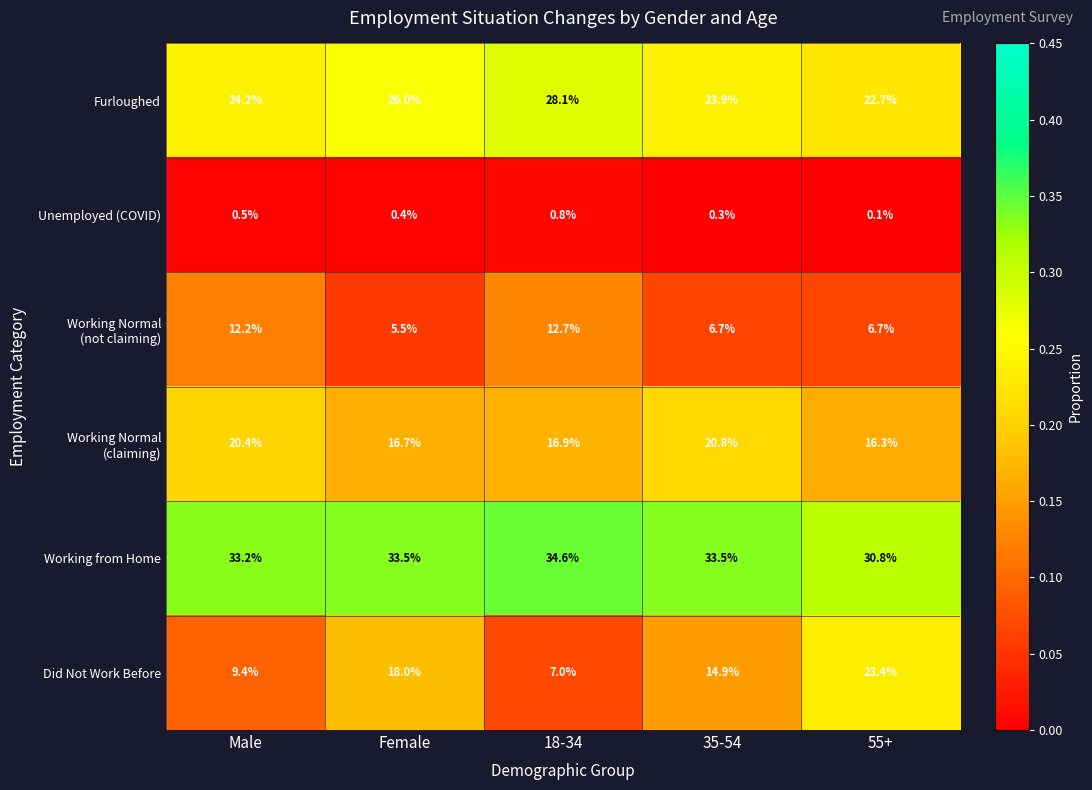

What is the difference between the Did Not Work Before values at 18-34 and 35-54?

7.9